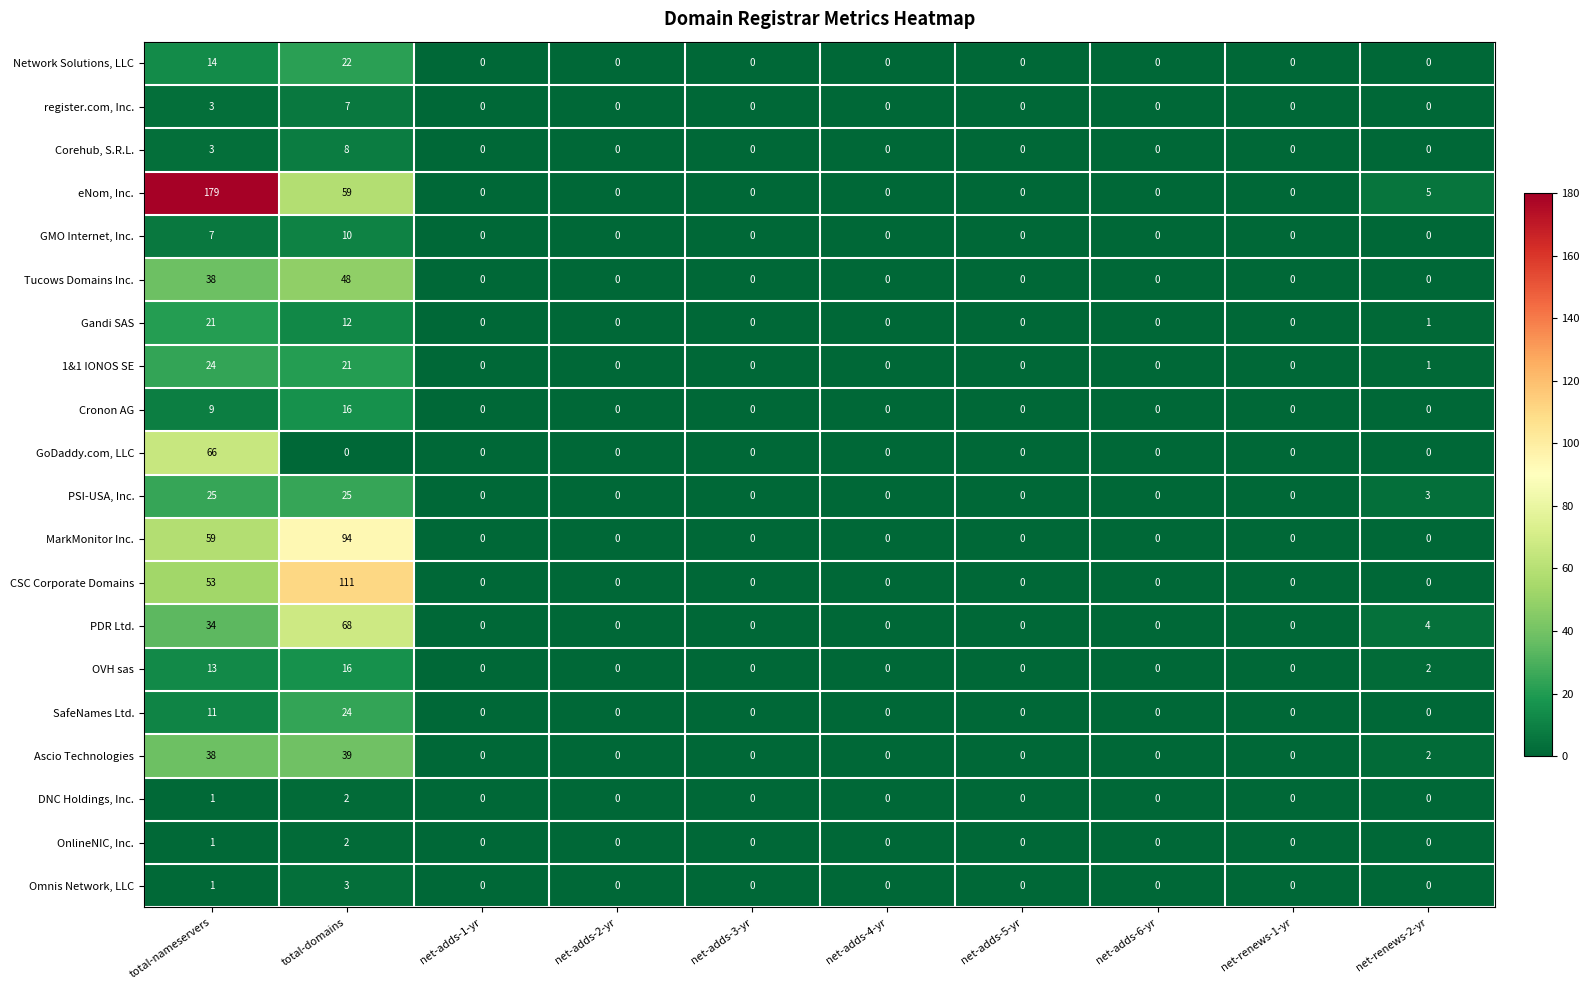

How many data points does each series have?

10